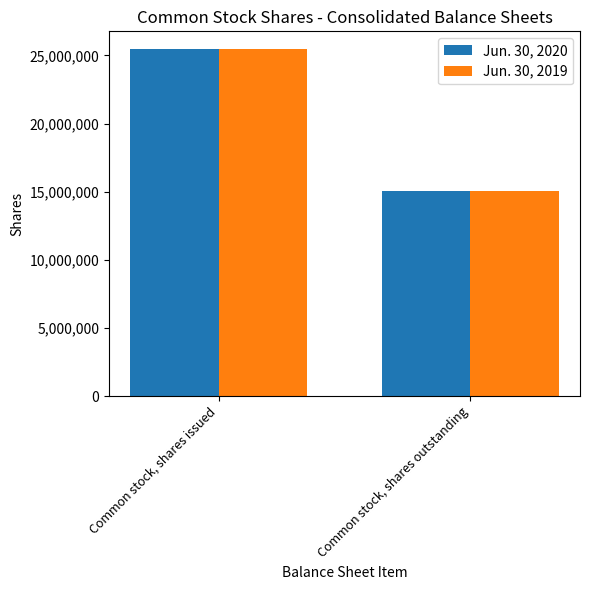

Rank the categories by Jun. 30, 2019 value from highest to lowest.

Common stock, shares issued, Common stock, shares outstanding